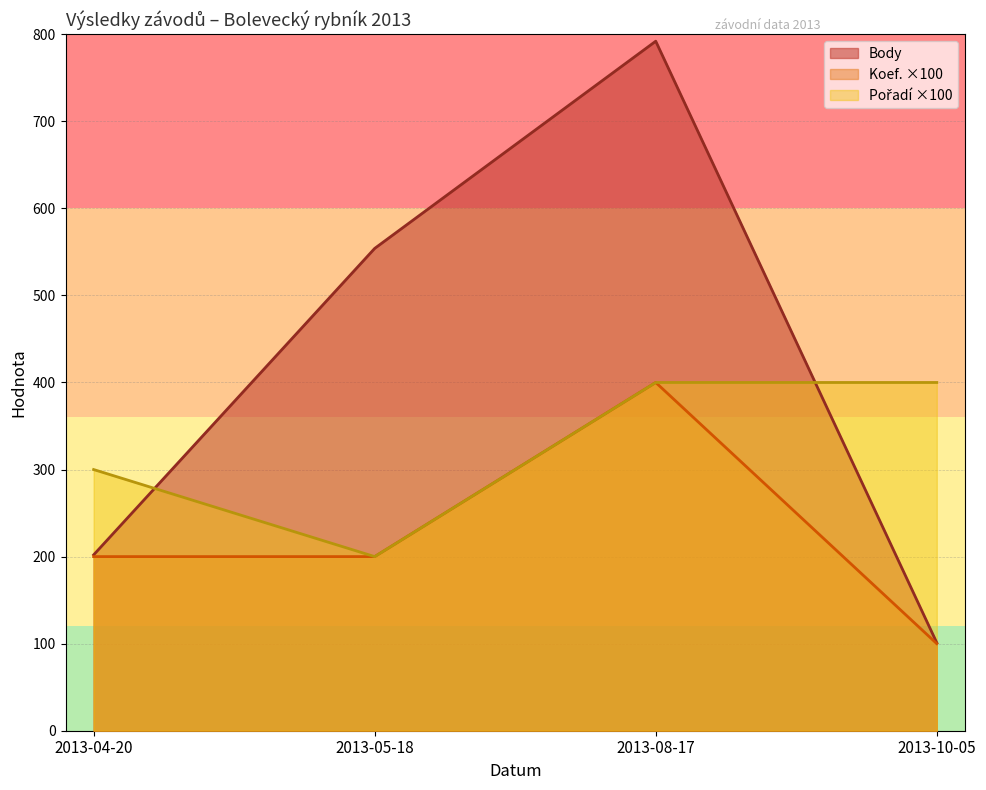

What position from the left is 2013-04-20?

1